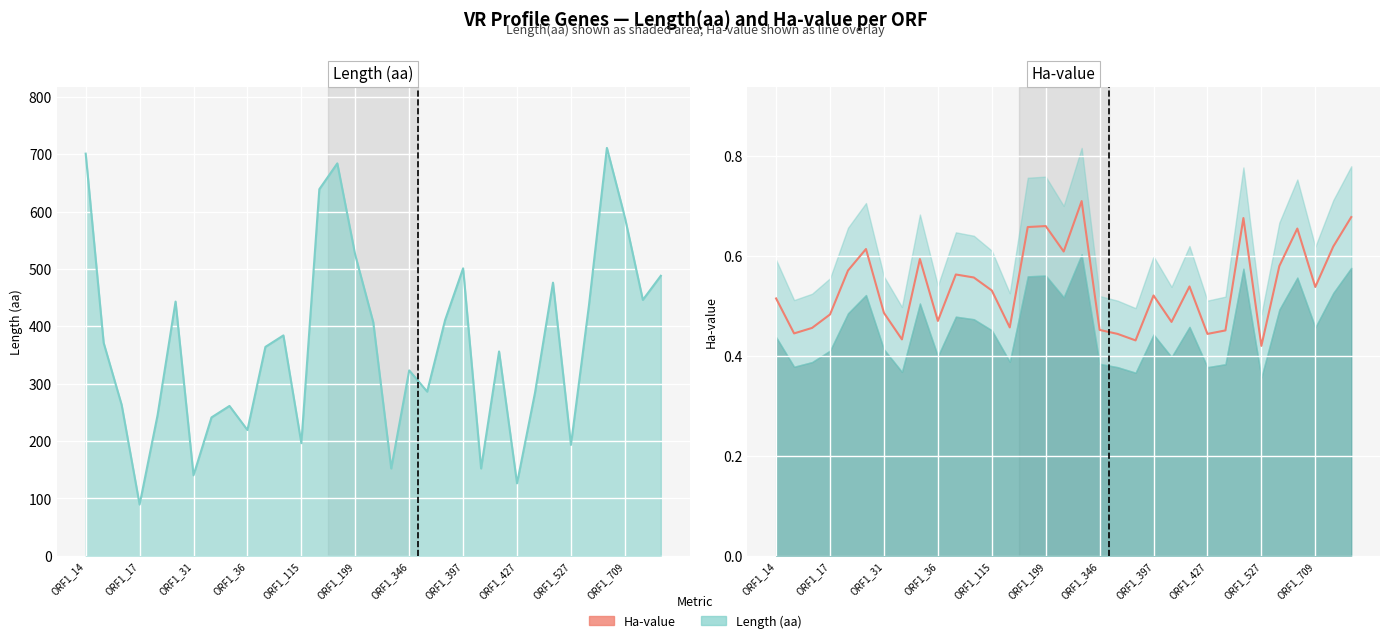

How many lines are shown in the chart?

1